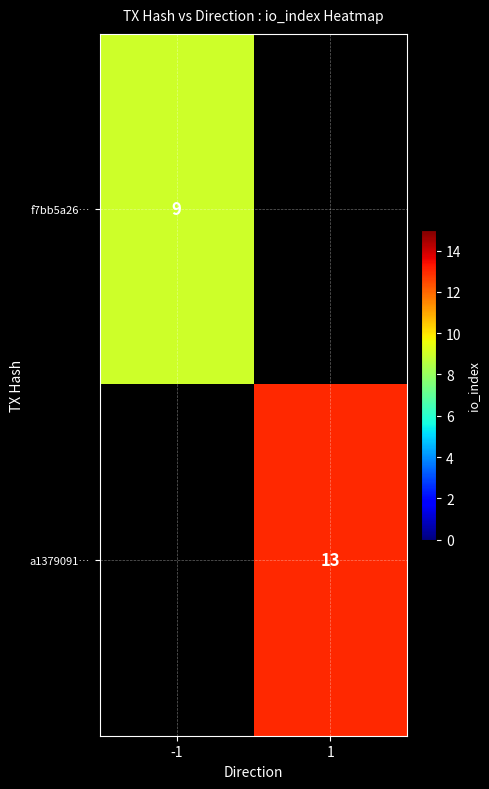

What is the maximum value shown in the chart?

13.0